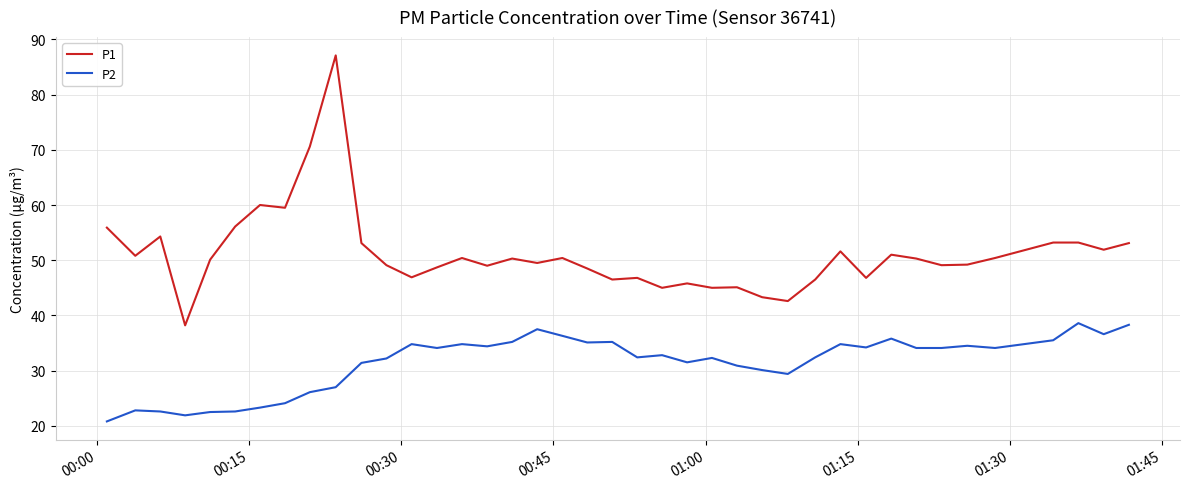

At how many categories does at least one series exceed 57?

4